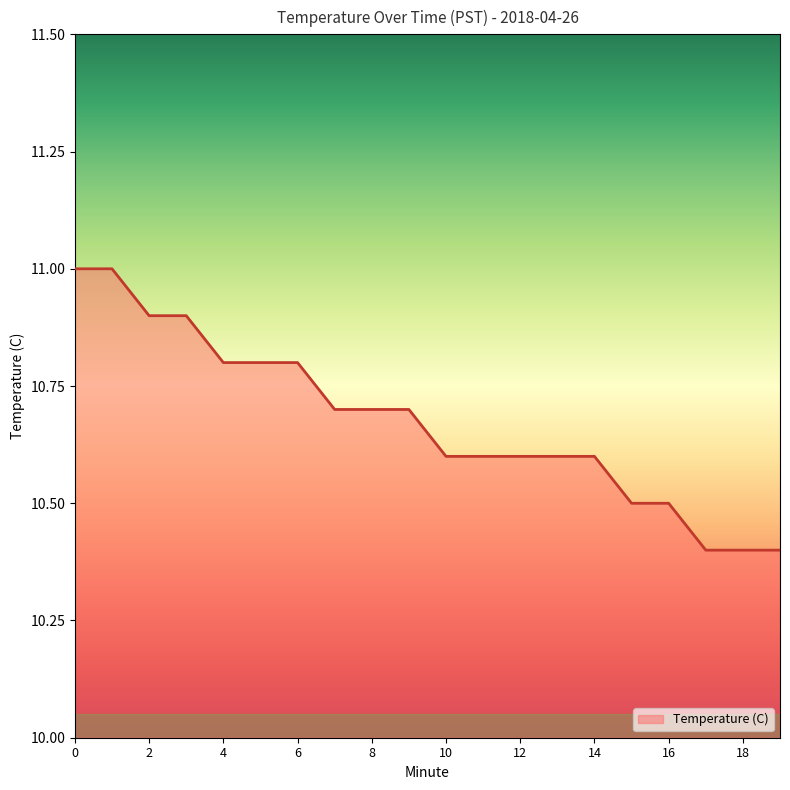

What is the smallest value displayed?

10.4